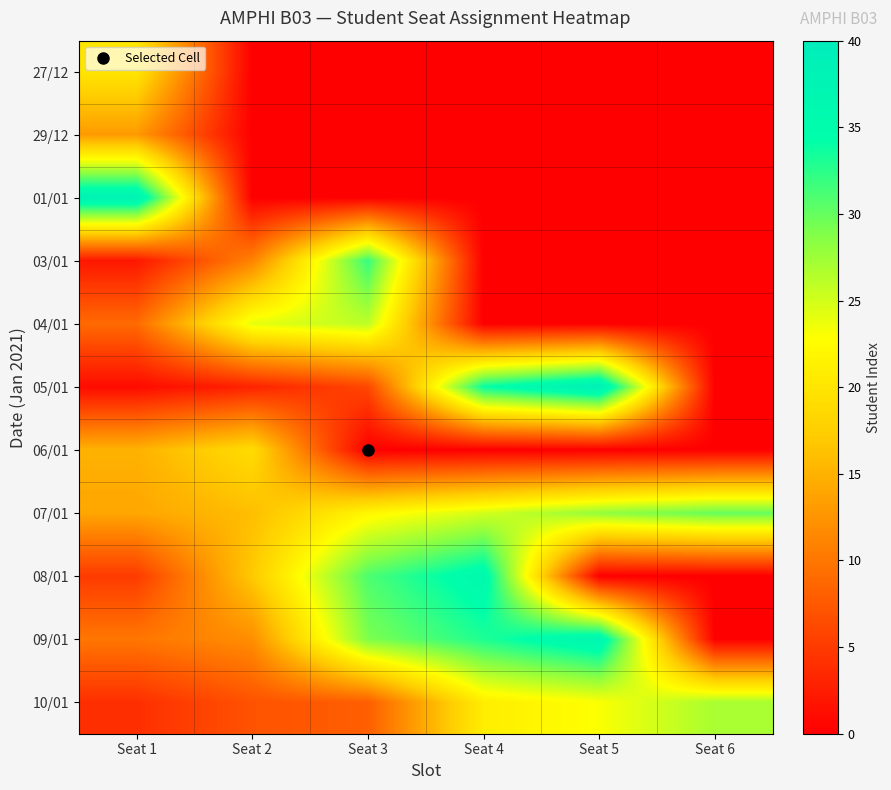

Reading right to left, list all the values displayed in this chart.

27/12: Seat 6=0	Seat 5=0	Seat 4=0	Seat 3=0	Seat 2=0	Seat 1=20
29/12: Seat 6=0	Seat 5=0	Seat 4=0	Seat 3=0	Seat 2=0	Seat 1=13
01/01: Seat 6=0	Seat 5=0	Seat 4=0	Seat 3=0	Seat 2=0	Seat 1=38
03/01: Seat 6=0	Seat 5=0	Seat 4=0	Seat 3=32	Seat 2=11	Seat 1=2
04/01: Seat 6=0	Seat 5=0	Seat 4=0	Seat 3=26	Seat 2=24	Seat 1=9
05/01: Seat 6=0	Seat 5=39	Seat 4=34	Seat 3=6	Seat 2=3	Seat 1=1
06/01: Seat 6=0	Seat 5=0	Seat 4=0	Seat 3=0	Seat 2=19	Seat 1=15
07/01: Seat 6=30	Seat 5=28	Seat 4=25	Seat 3=22	Seat 2=16	Seat 1=14
08/01: Seat 6=0	Seat 5=0	Seat 4=36	Seat 3=31	Seat 2=17	Seat 1=5
09/01: Seat 6=0	Seat 5=37	Seat 4=33	Seat 3=29	Seat 2=12	Seat 1=10
10/01: Seat 6=27	Seat 5=23	Seat 4=21	Seat 3=8	Seat 2=7	Seat 1=4